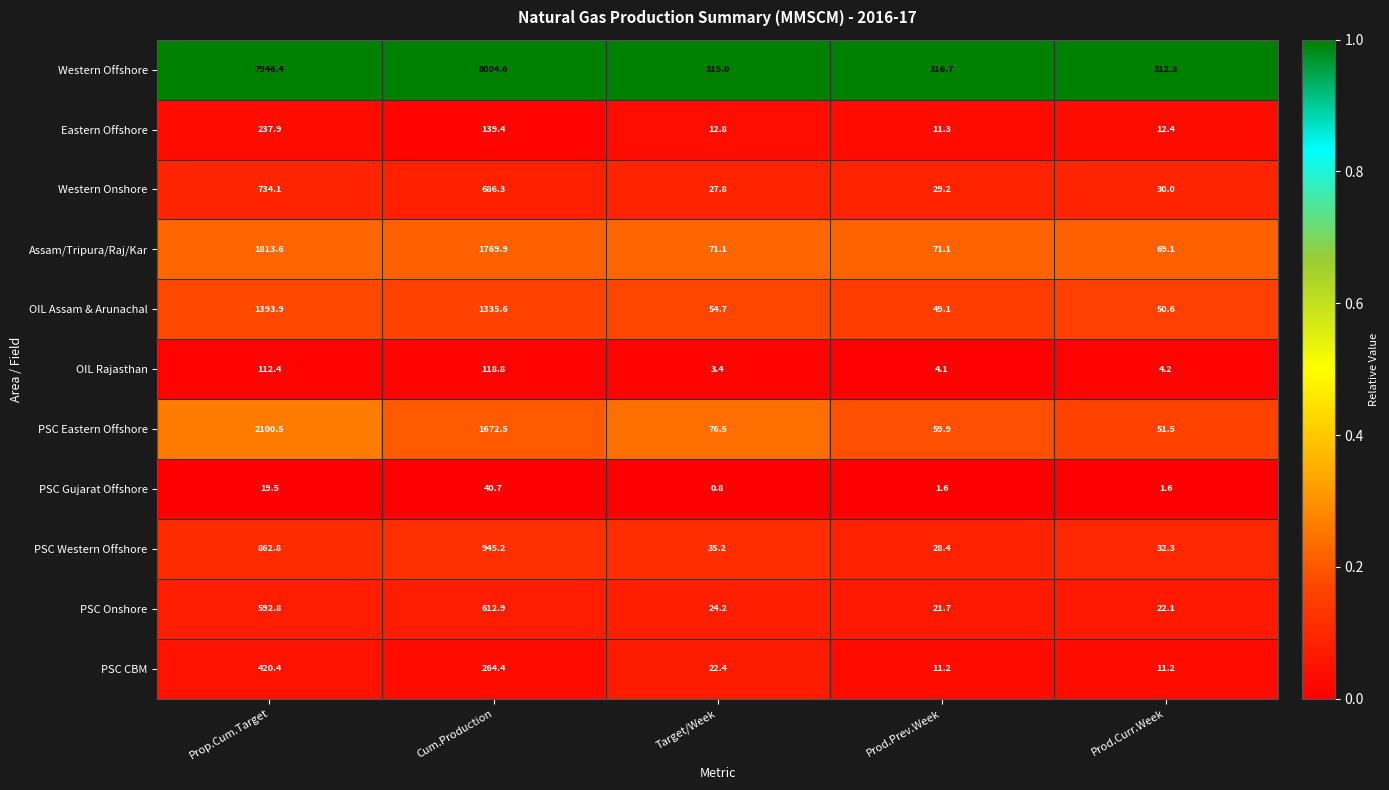

Where is Assam/Tripura/Raj/Kar nearest to the value 941?

Cum.Production